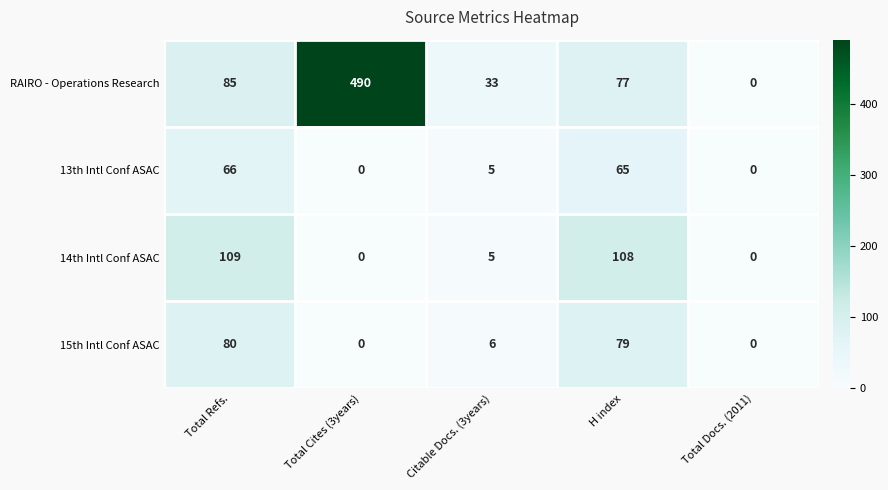

What is the sum of all 14th Intl Conf ASAC values?

222